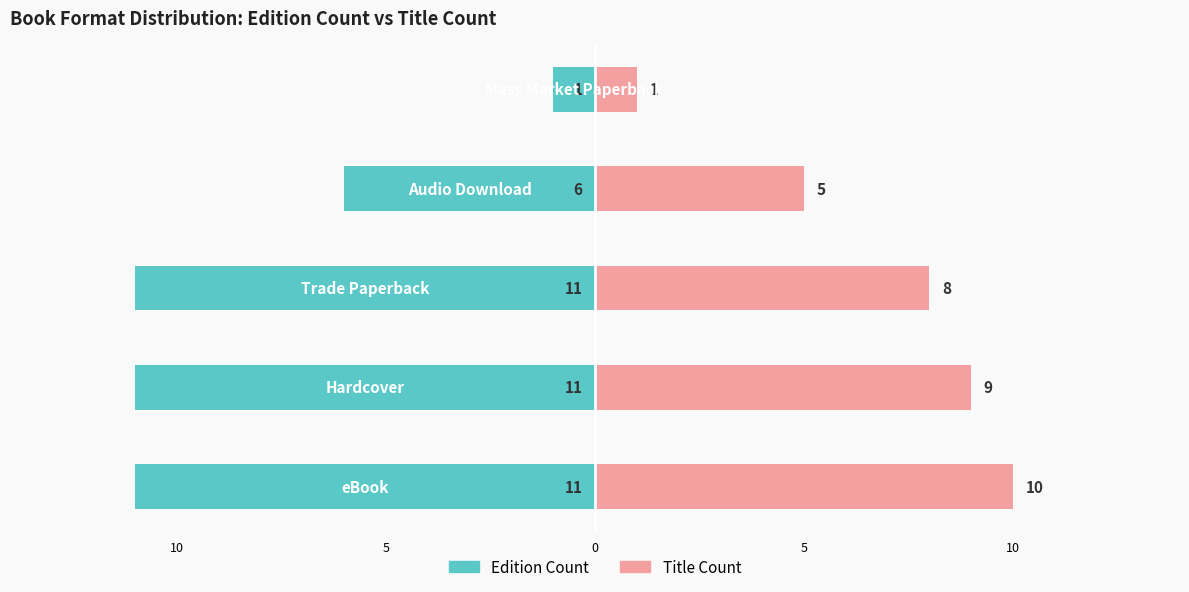

True or false: Title Count has a value of 9 at 10.

True